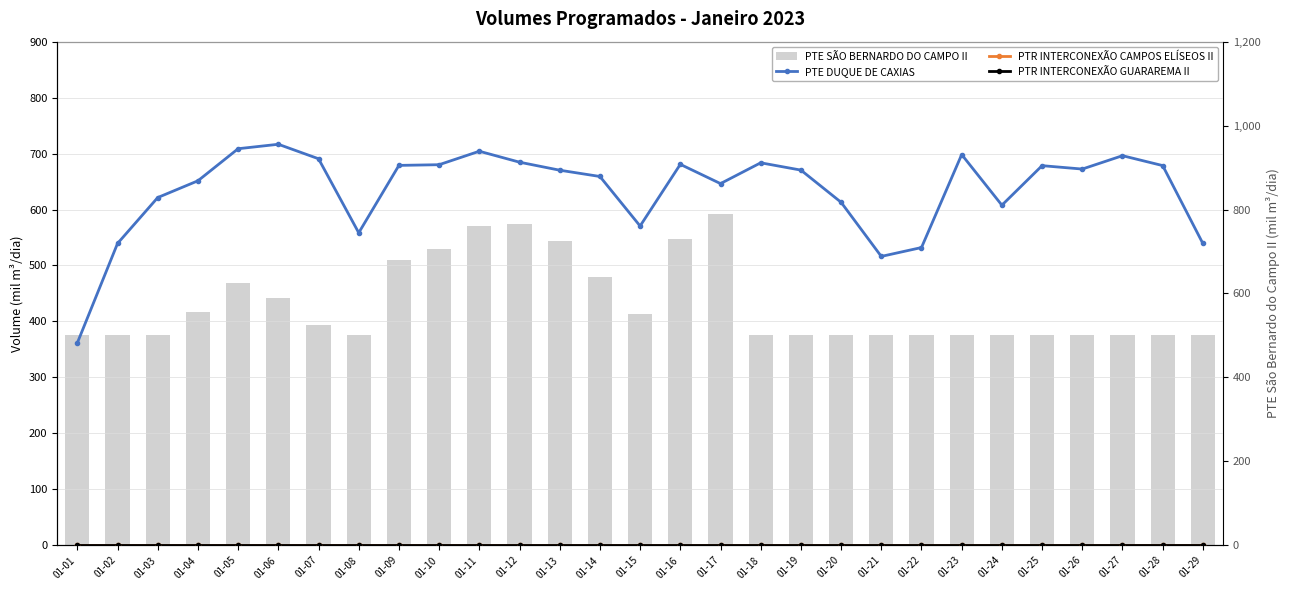

At 01-09, list the series in order from largest to smallest.

PTE SÃO BERNARDO DO CAMPO II, PTE DUQUE DE CAXIAS, PTR INTERCONEXÃO CAMPOS ELÍSEOS II, PTR INTERCONEXÃO GUARAREMA II